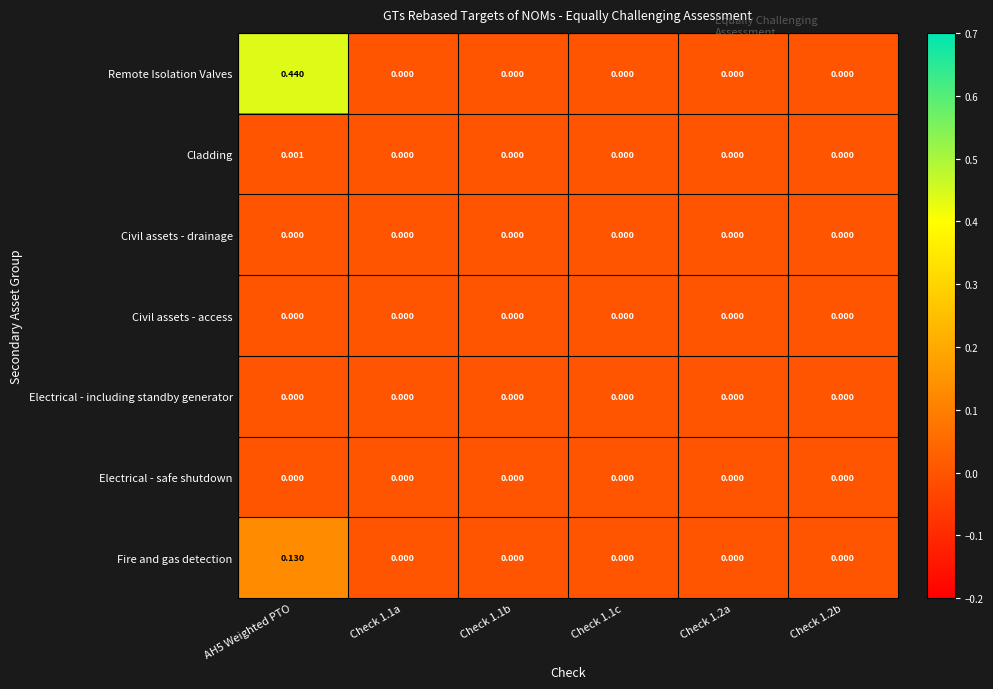

Which series has the largest range (max minus min)?

Remote Isolation Valves